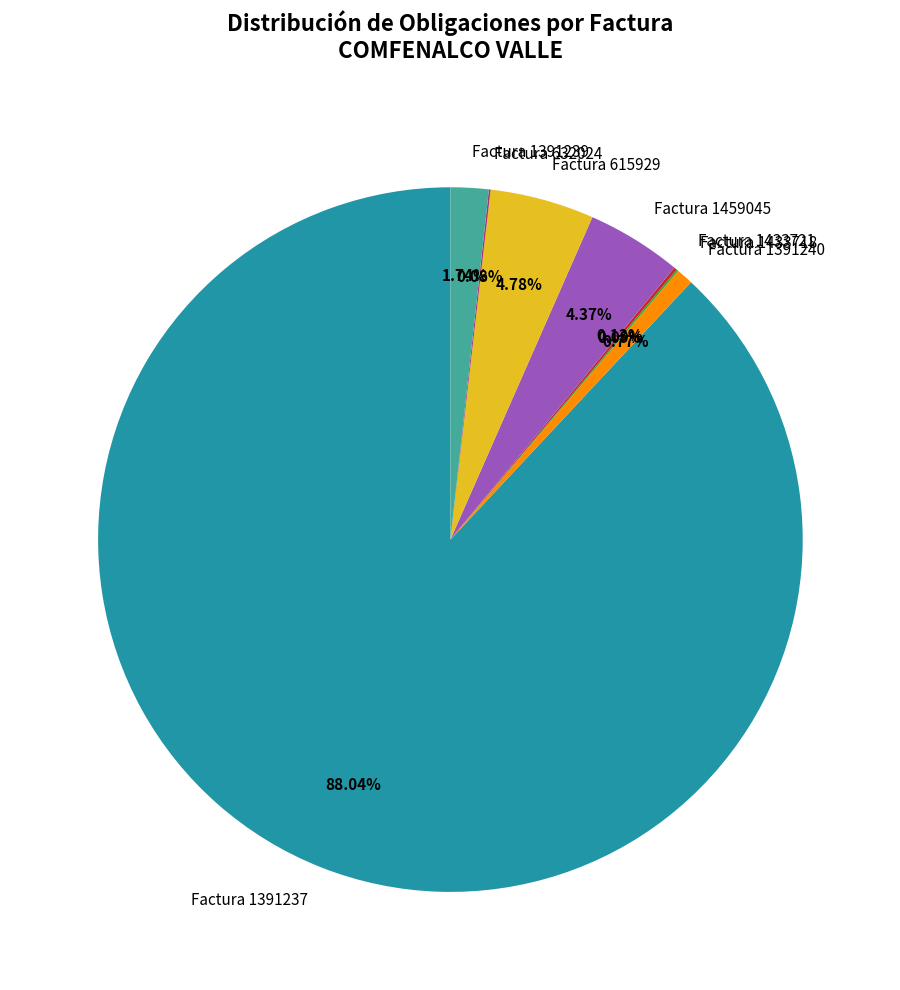

Does Factura 1391240 represent more than half of the total?

No